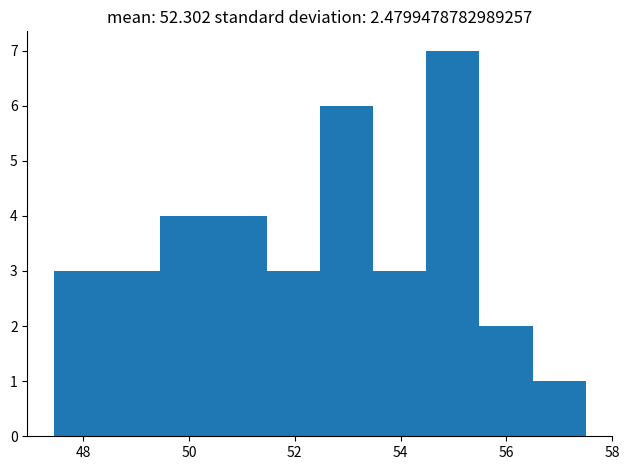

Reading left to right, list every bar in this chart as the range it spans on the x-axis followed by its height. Neither the bar edges nor the heights are printed on the chart, so give them approximately, as read against the axes.

47.4 to 48.4: 3
48.4 to 49.4: 3
49.4 to 50.4: 4
50.4 to 51.4: 4
51.4 to 52.4: 3
52.4 to 53.4: 6
53.4 to 54.4: 3
54.4 to 55.4: 7
55.4 to 56.4: 2
56.4 to 57.6: 1